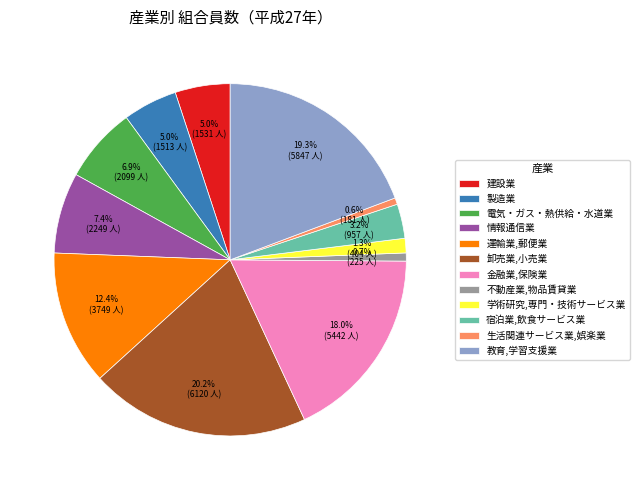

Is the sum of 学術研究,専門・技術サービス業 and 電気・ガス・熱供給・水道業 greater than half?

No